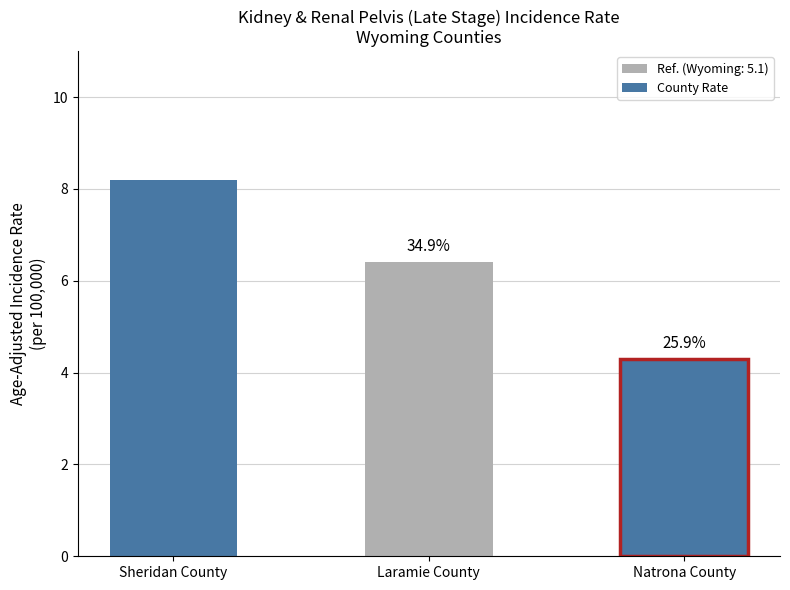

True or false: the data shows 6.4 at Laramie County.

True